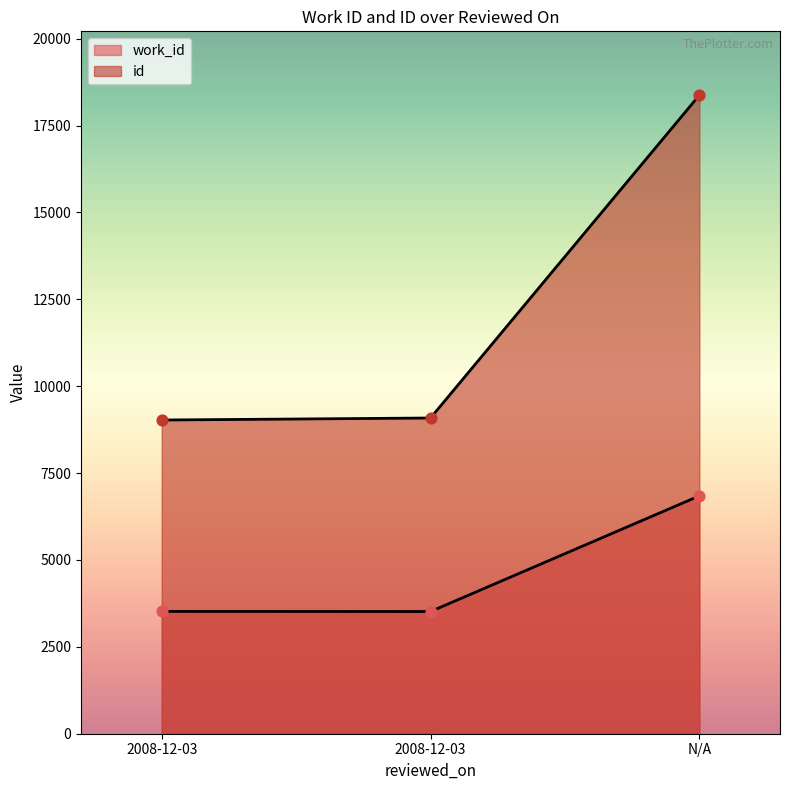

Which series contains the lowest Y value?

work_id